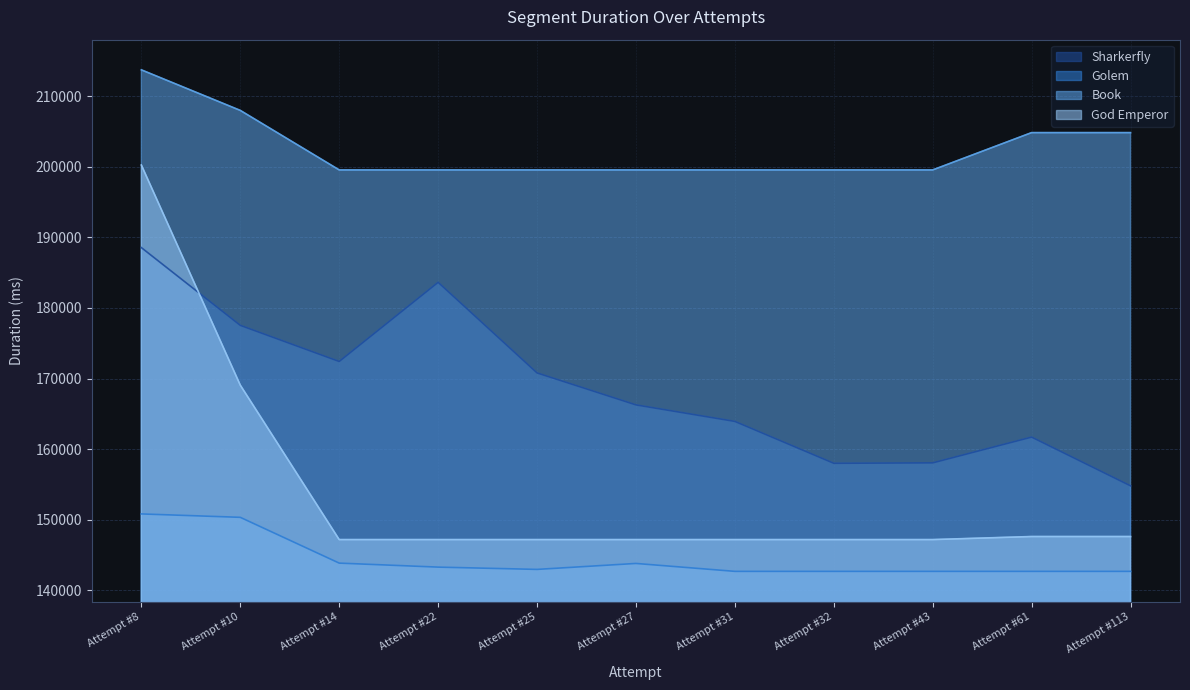

Which has a higher value, Attempt #10 or Attempt #31?

Attempt #10